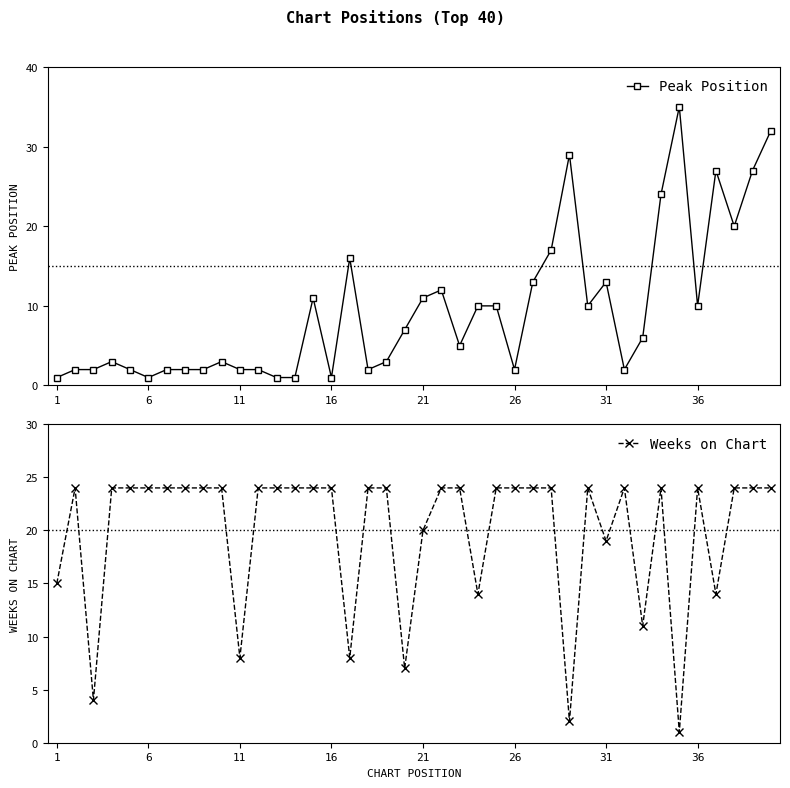

List the series in order of their overall mean, highest first.

Weeks on Chart, Peak Position